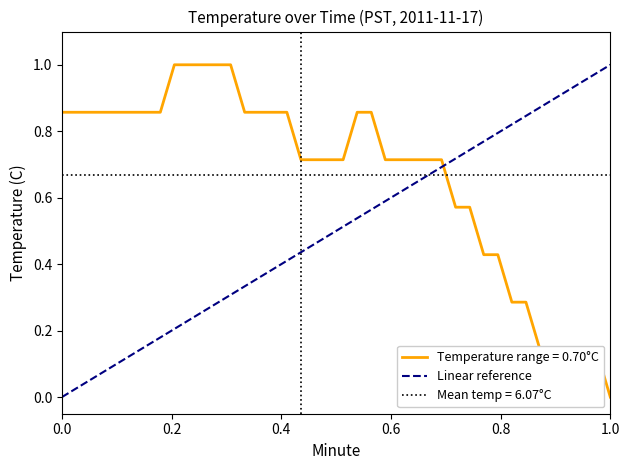

At which label does Temperature range = 0.70°C reach its minimum?

1.0